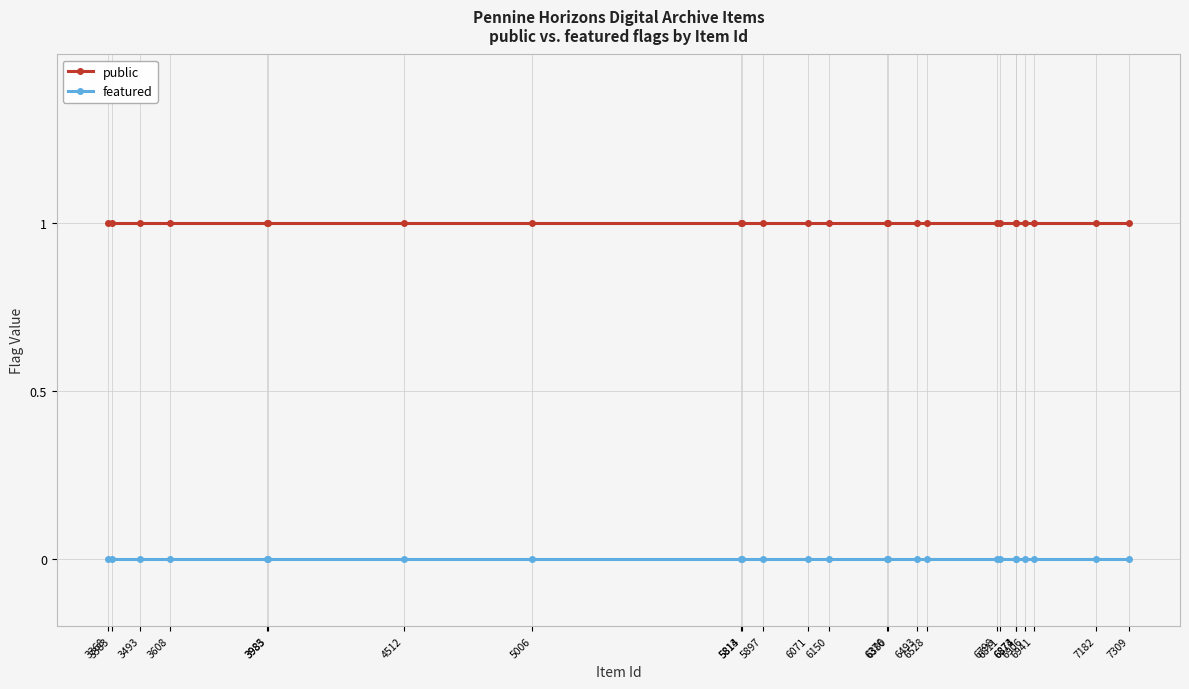

At how many categories does at least one series exceed 0?

25